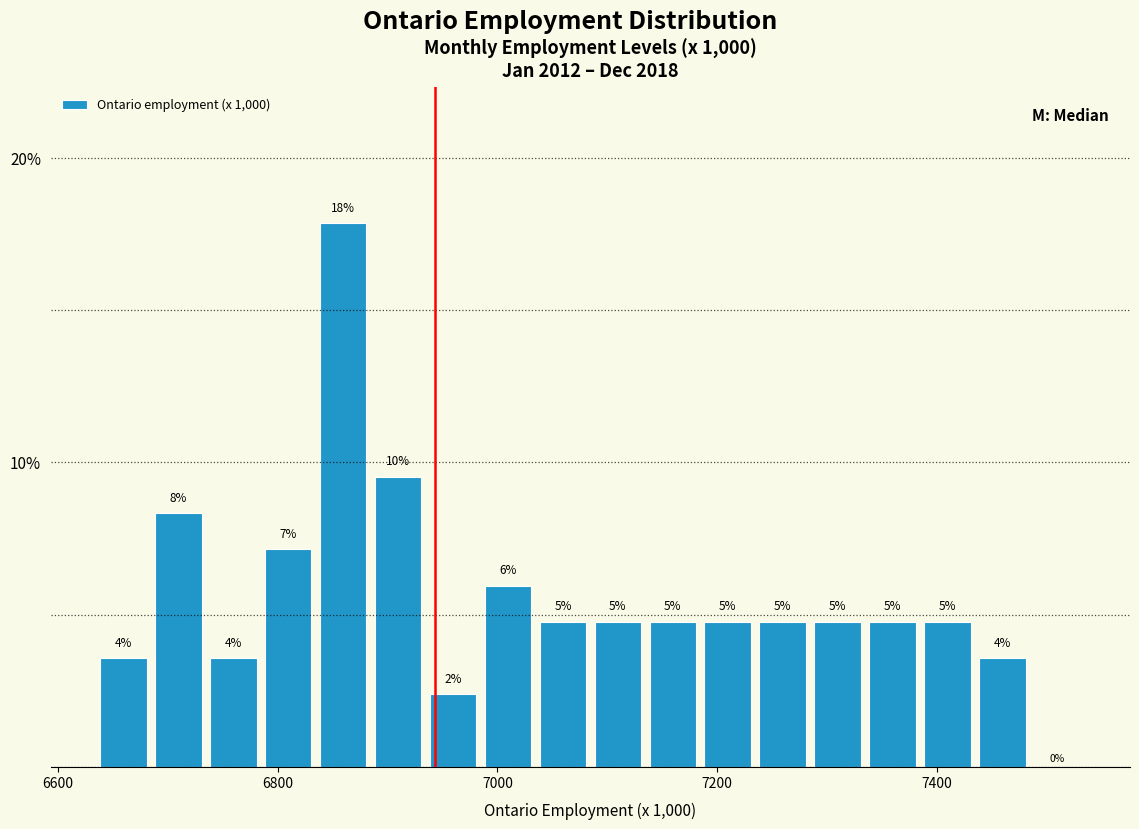

Around what value on the x-axis is the tallest bar? Give the approximate position of its centre, as read against the axis.

6860